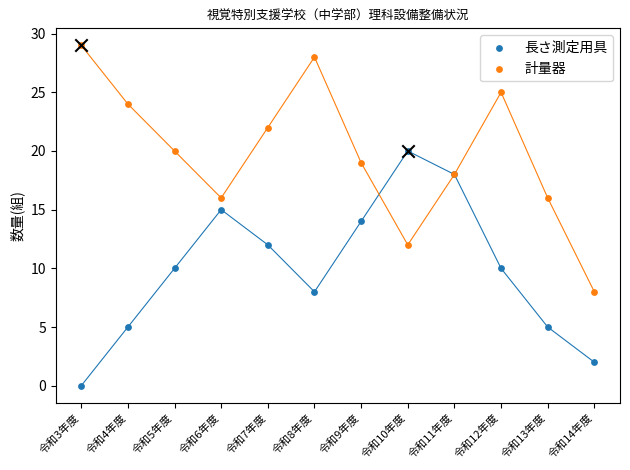

Which series has the largest Y range (max minus min)?

計量器